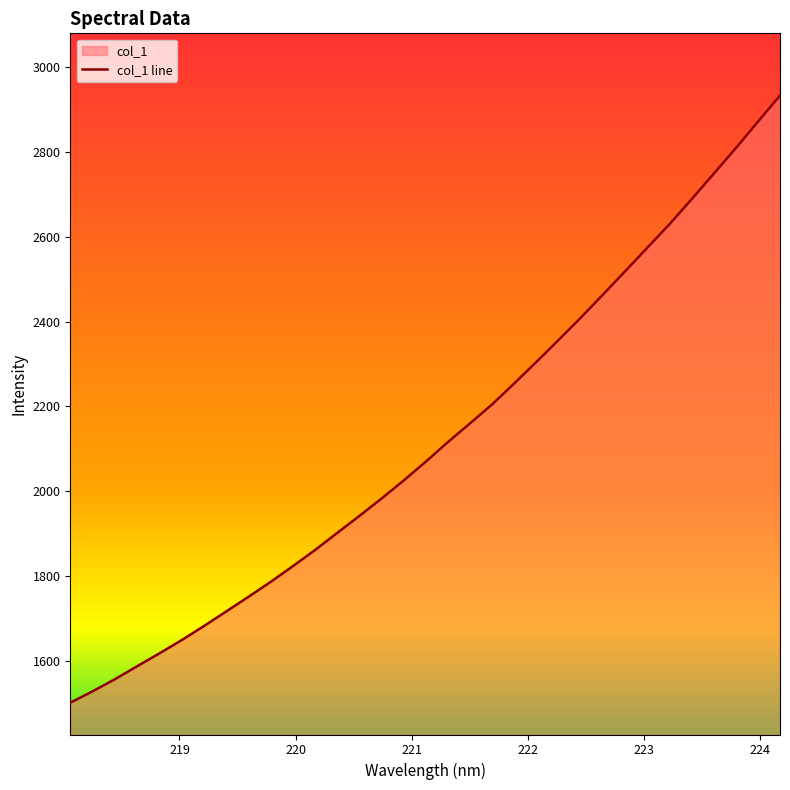

What is the difference between the maximum and minimum values?

1432.5